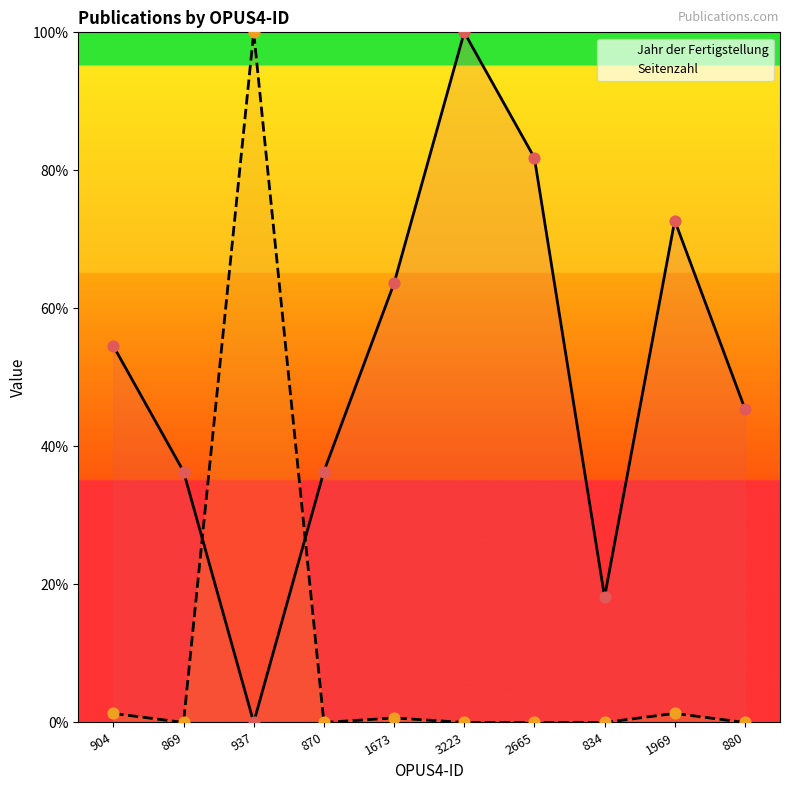

Is the value of Seitenzahl at 937 greater than the value of Jahr der Fertigstellung at 1673?

Yes